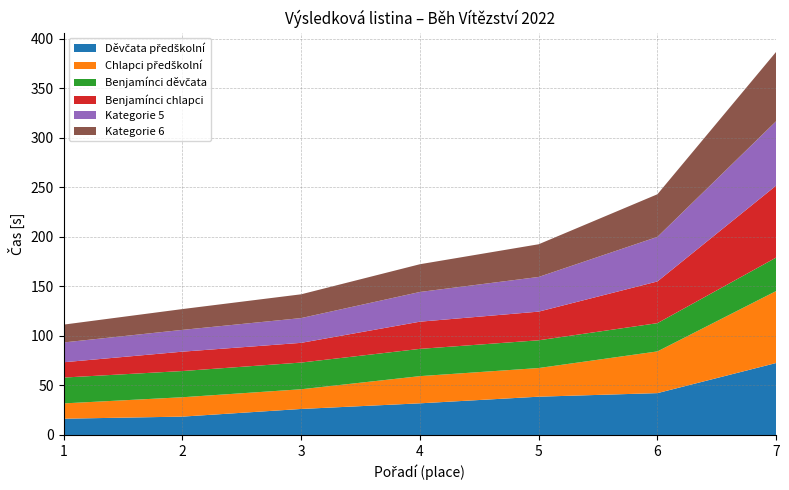

Reading right to left, transcribe all the data shown in this chart.

Děvčata předškolní: 7=72.7	6=42.3	5=38.7	4=32.0	3=26.3	2=18.5	1=16.4
Chlapci předškolní: 7=72.7	6=42.1	5=28.9	4=27.4	3=19.9	2=19.5	1=15.4
Benjamínci děvčata: 7=33.8	6=28.5	5=28.0	4=27.5	3=27.0	2=26.5	1=26.1
Benjamínci chlapci: 7=72.7	6=42.1	5=28.9	4=27.4	3=19.9	2=19.5	1=15.4
Kategorie 5: 7=65.0	6=45.0	5=35.0	4=30.0	3=25.0	2=22.0	1=20.0
Kategorie 6: 7=70.0	6=43.0	5=33.0	4=28.0	3=24.0	2=21.0	1=18.0